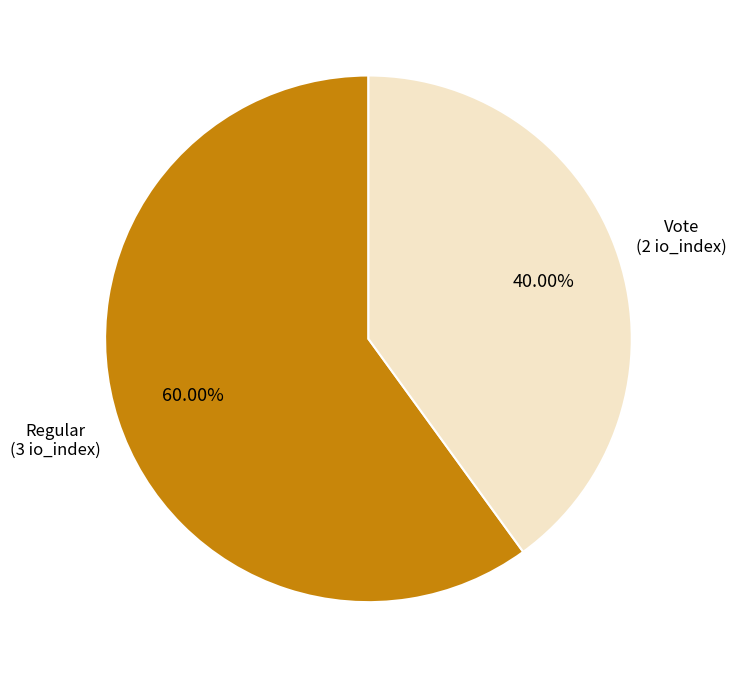

Is there any slice that represents more than half of the pie?

Yes